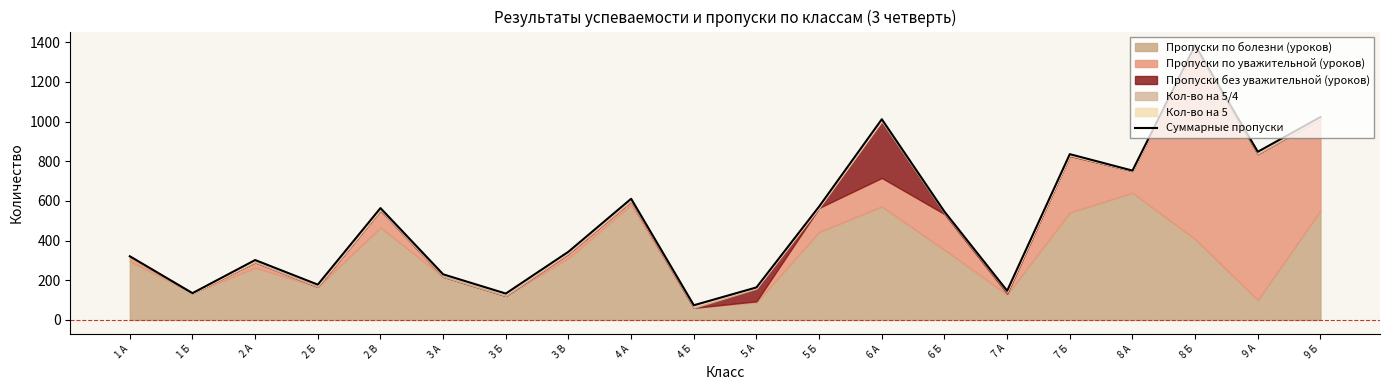

How many interior local valleys (lower than both neighbors) does the data have?

7